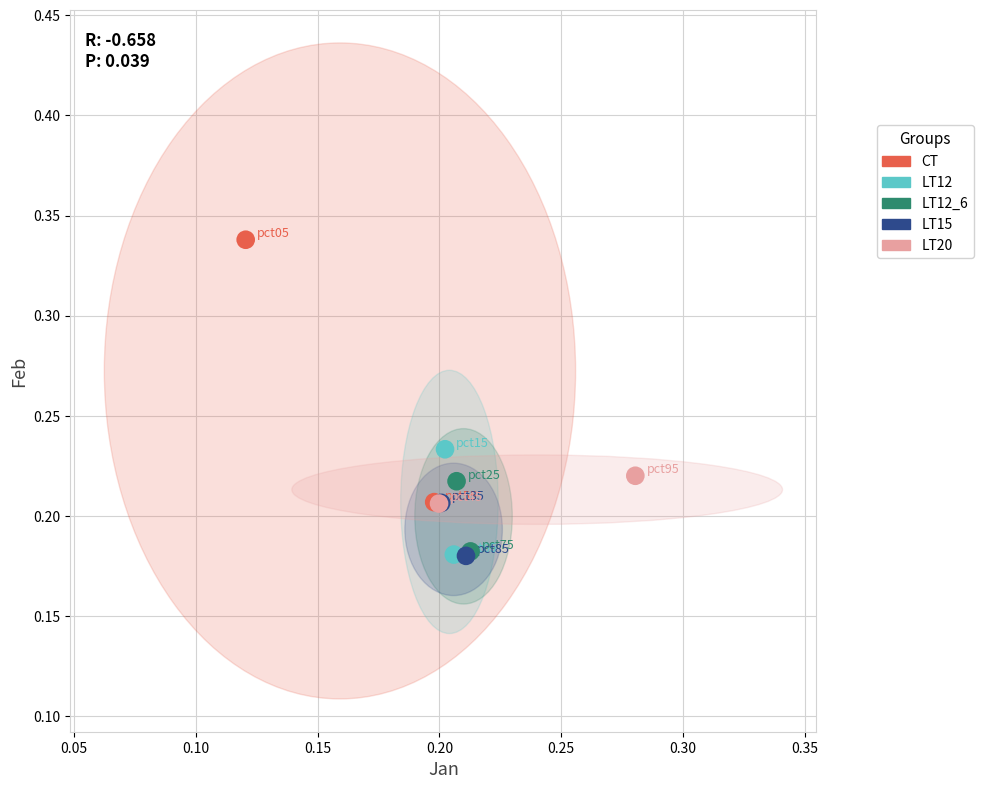

Which series has the widest spread of Y values?

CT